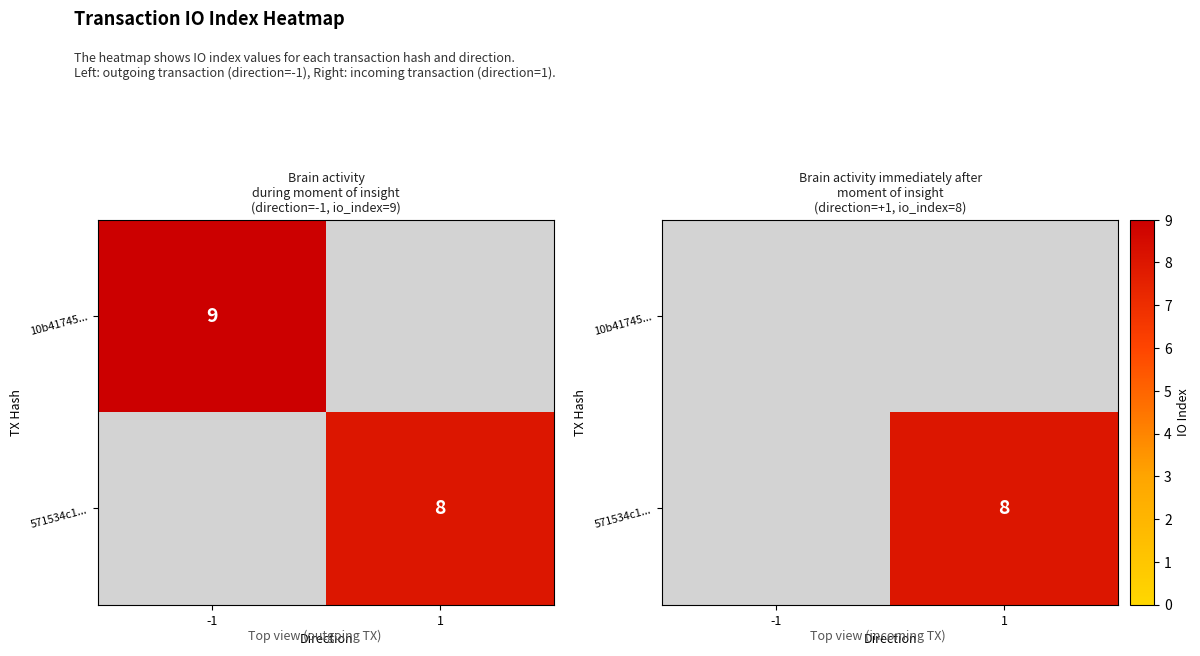

What is the maximum value for 571534c1...?

8